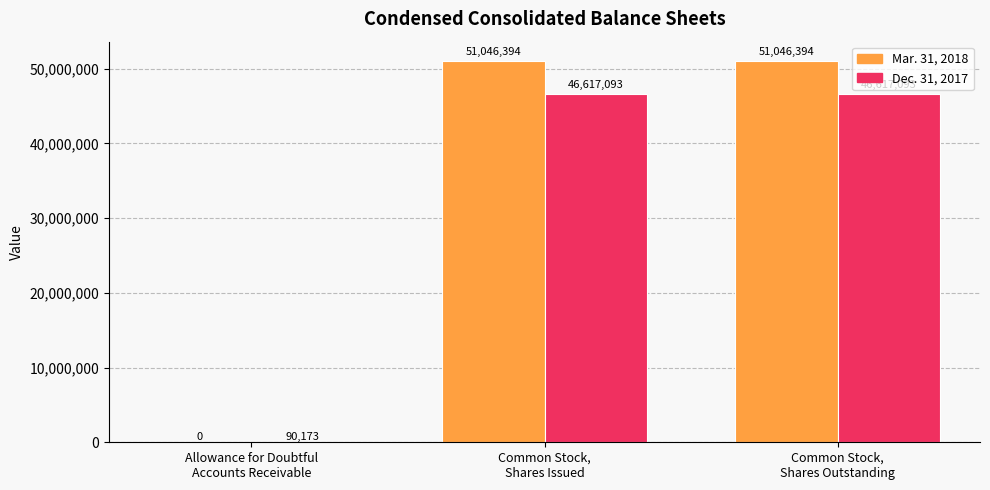

What is the sum of all Mar. 31, 2018 values?

102092788